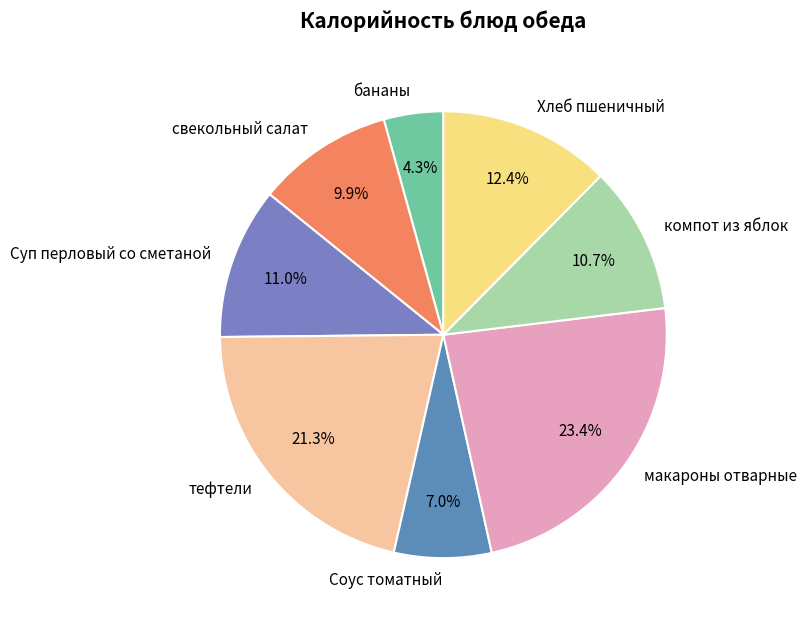

What is the smallest slice in the pie chart?

бананы